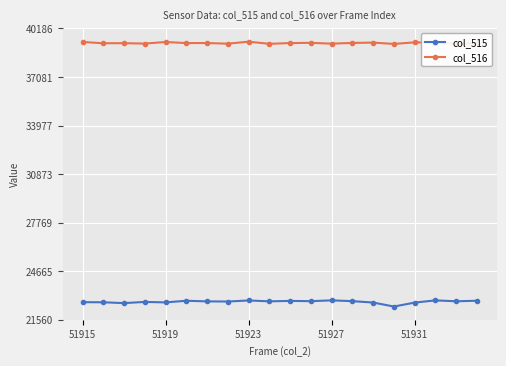

What is the total value across all series at 19?

62027